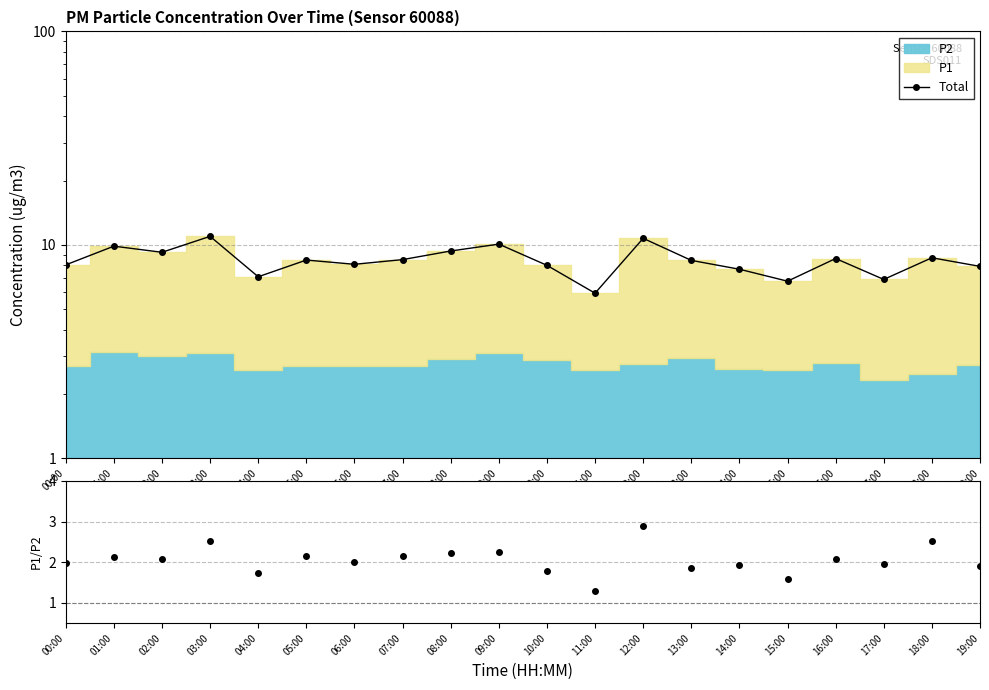

True or false: P1/P2 and Total cross at least once.

False